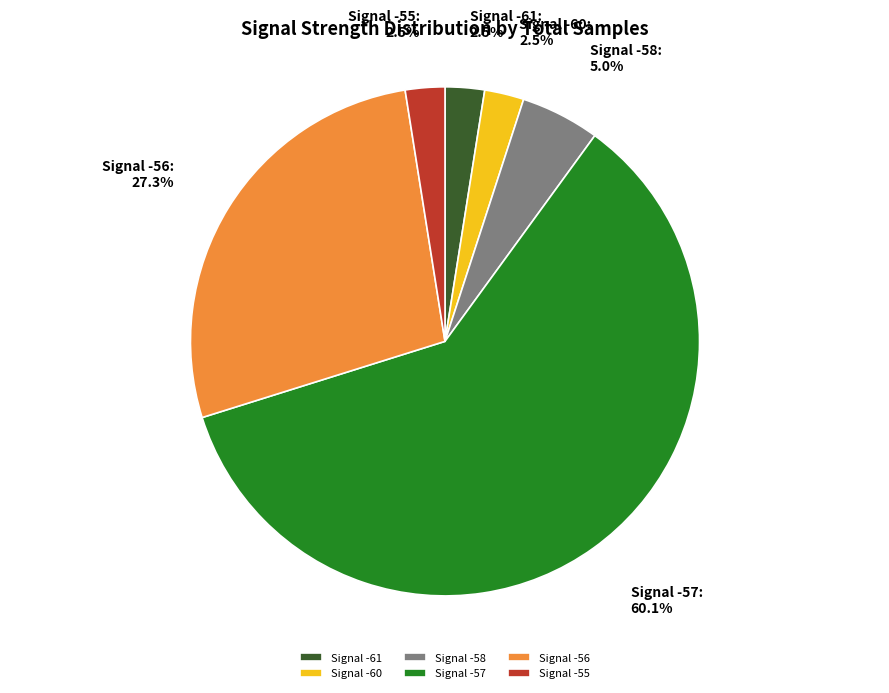

Is the sum of Signal -56 and Signal -60 greater than half?

No